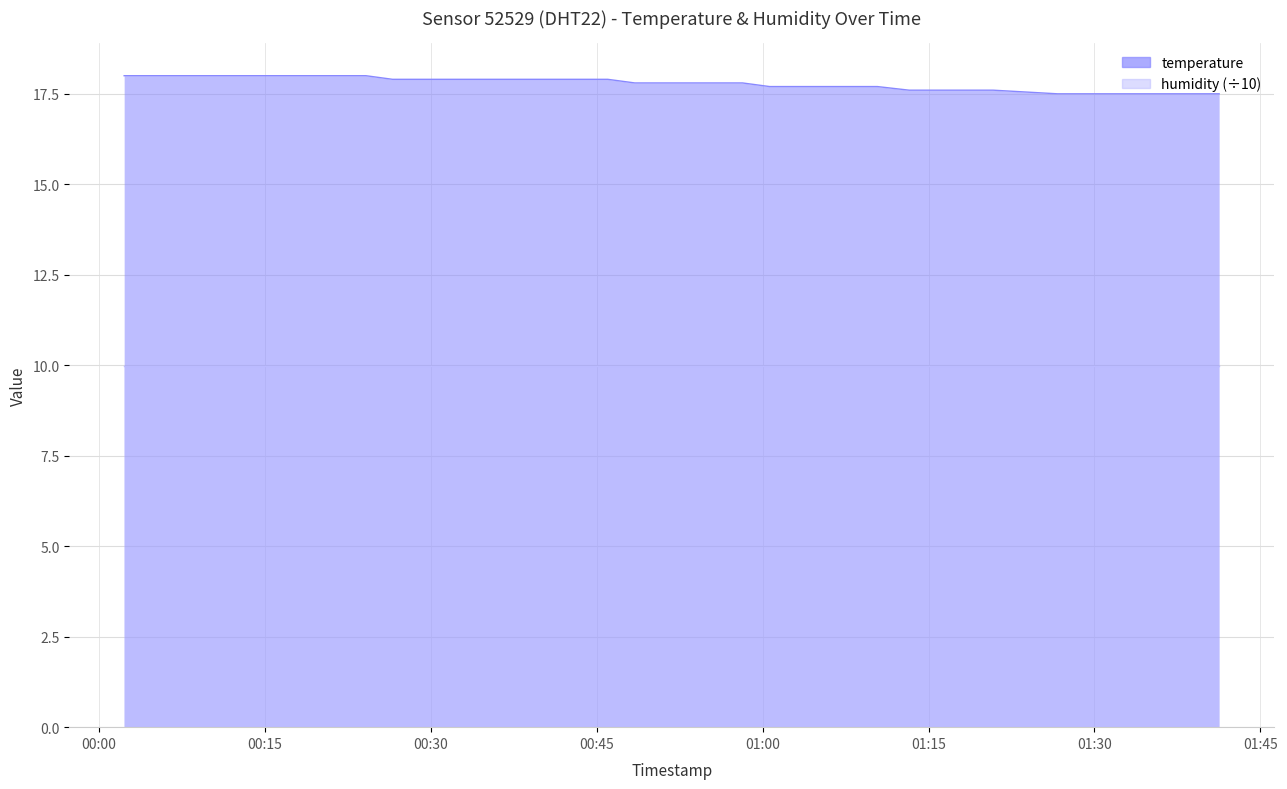

What value does the data have at 2023-07-24T00:53:19?

17.8